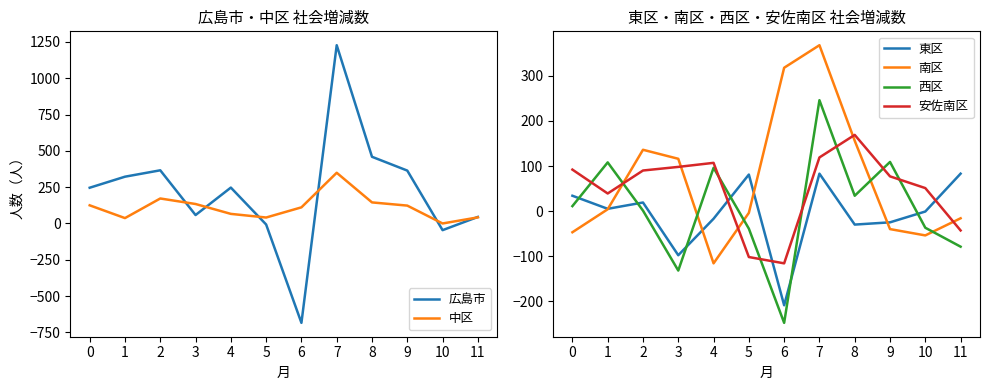

List the labels in order of 広島市 value, largest first.

7, 8, 2, 9, 1, 4, 0, 3, 11, 5, 10, 6